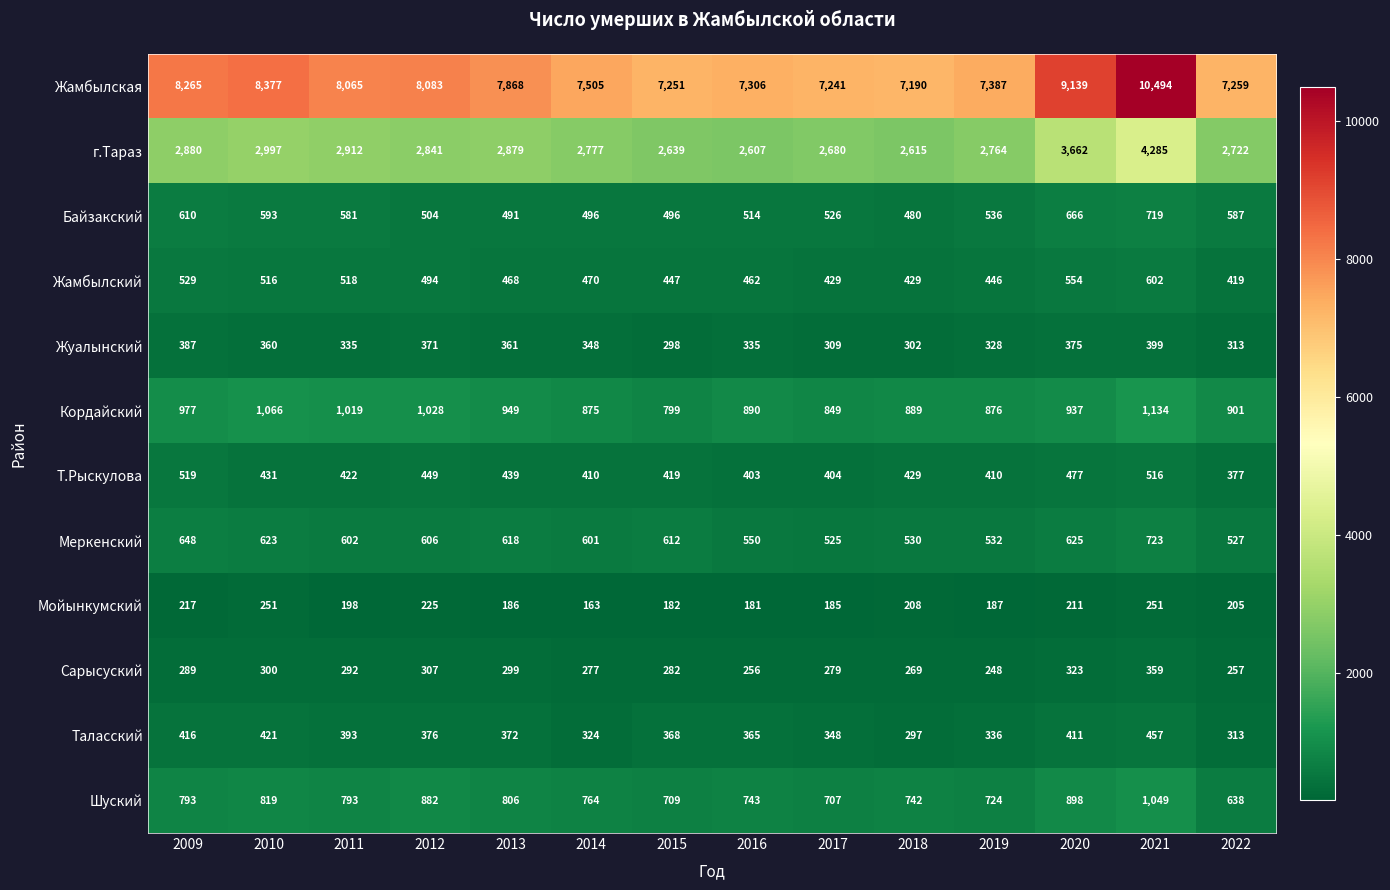

True or false: Таласский has a value of 336 at 2019.

True